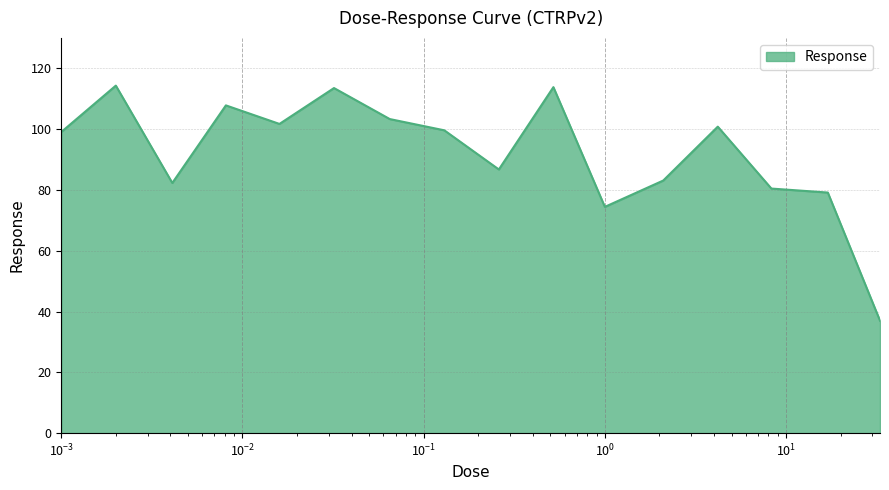

What is the difference between the maximum and minimum values?

77.3